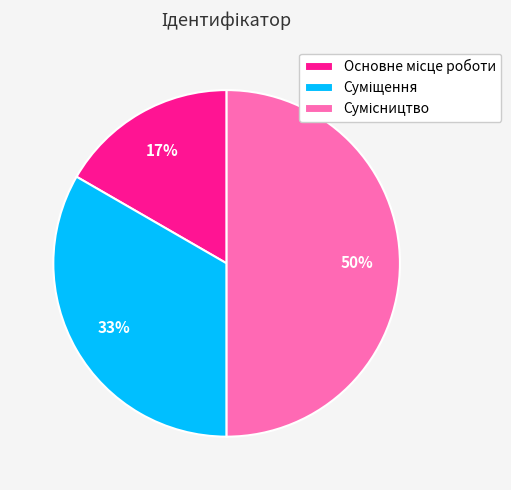

To the nearest percent, what is the difference between the largest and smallest slice percentages?

33%